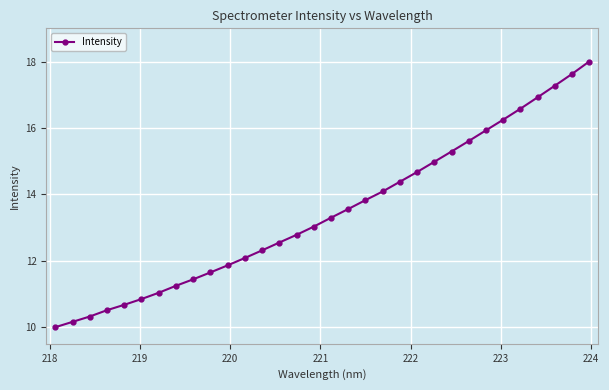

What is the value of the 32nd point from the left?

18.0